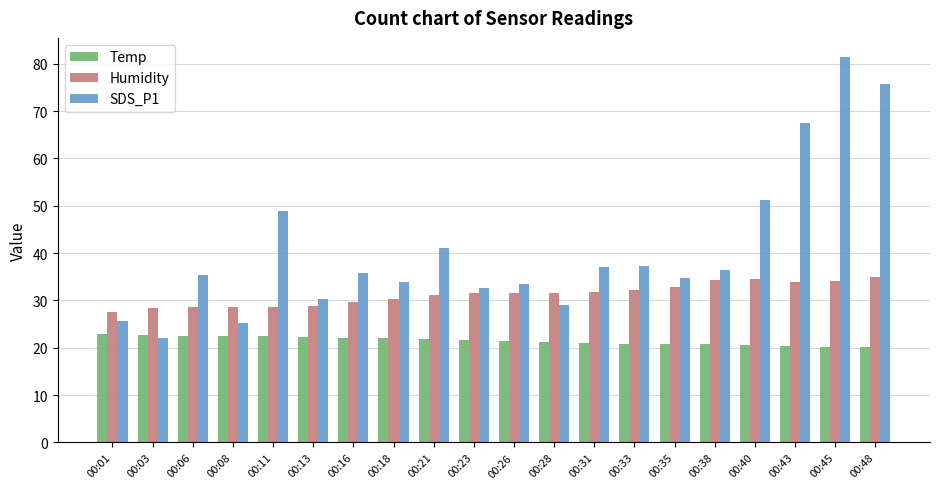

What is the value of the SDS_P1 bar at the 2nd from the left?

22.0